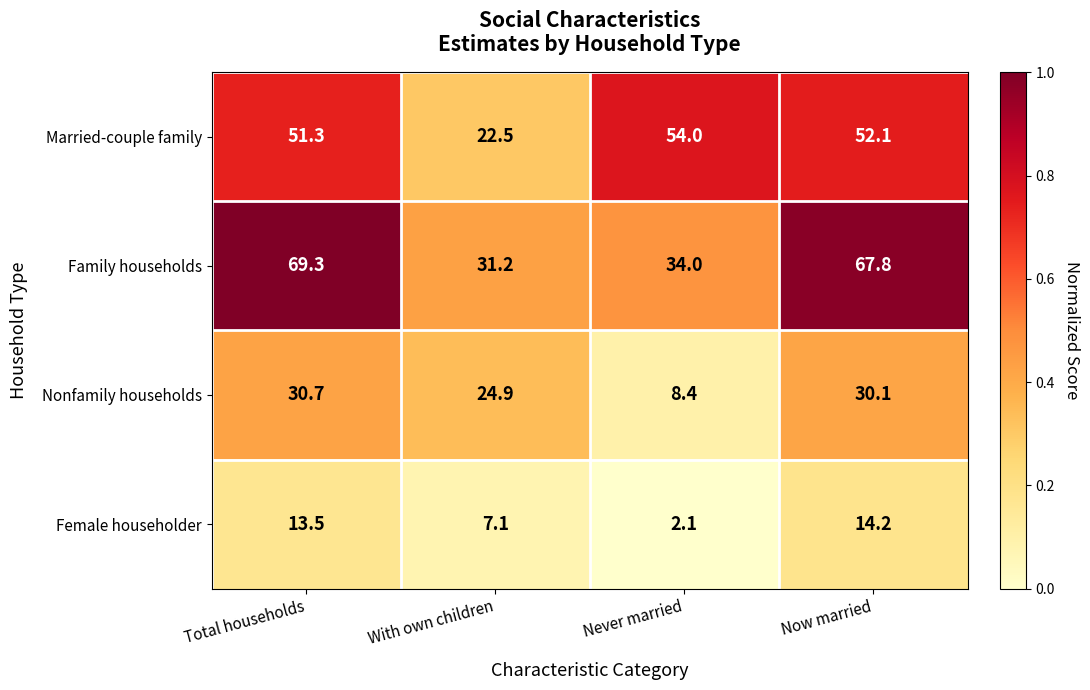

What is the approximate value of Nonfamily households at Total households?

30.7